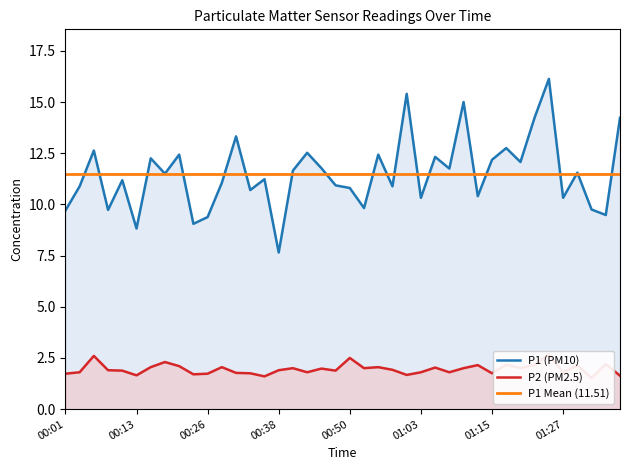

At which category does P2 reach its first local peak?

00:06